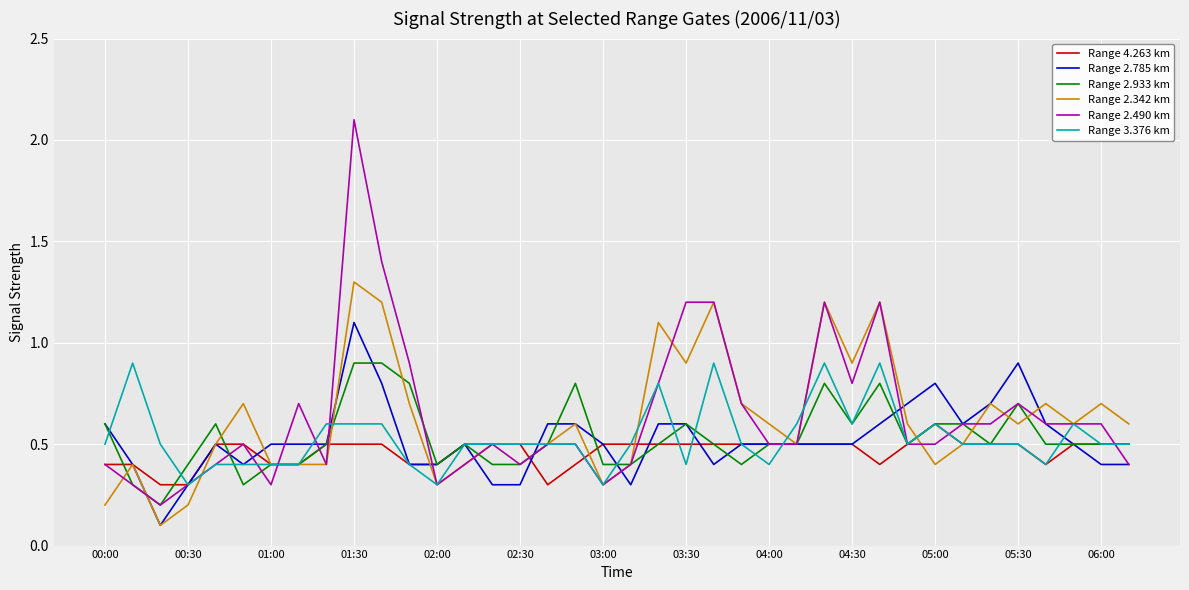

Which series has the widest spread of values?

Range 2.490 km